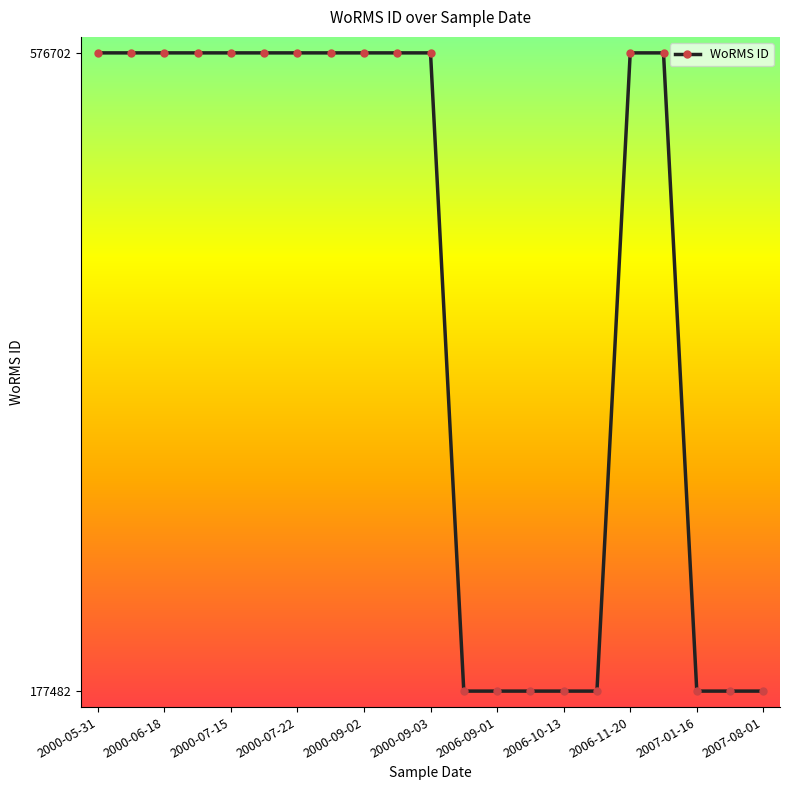

How many lines are shown in the chart?

1